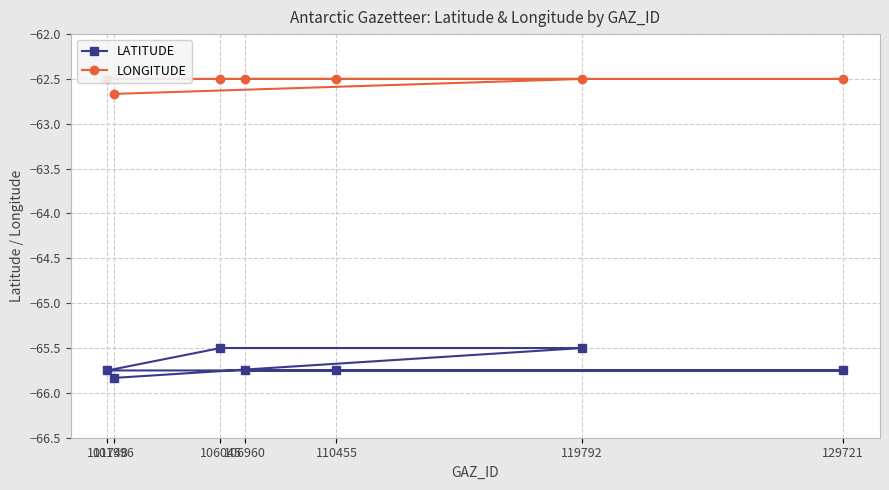

True or false: LONGITUDE and LATITUDE cross at least once.

False